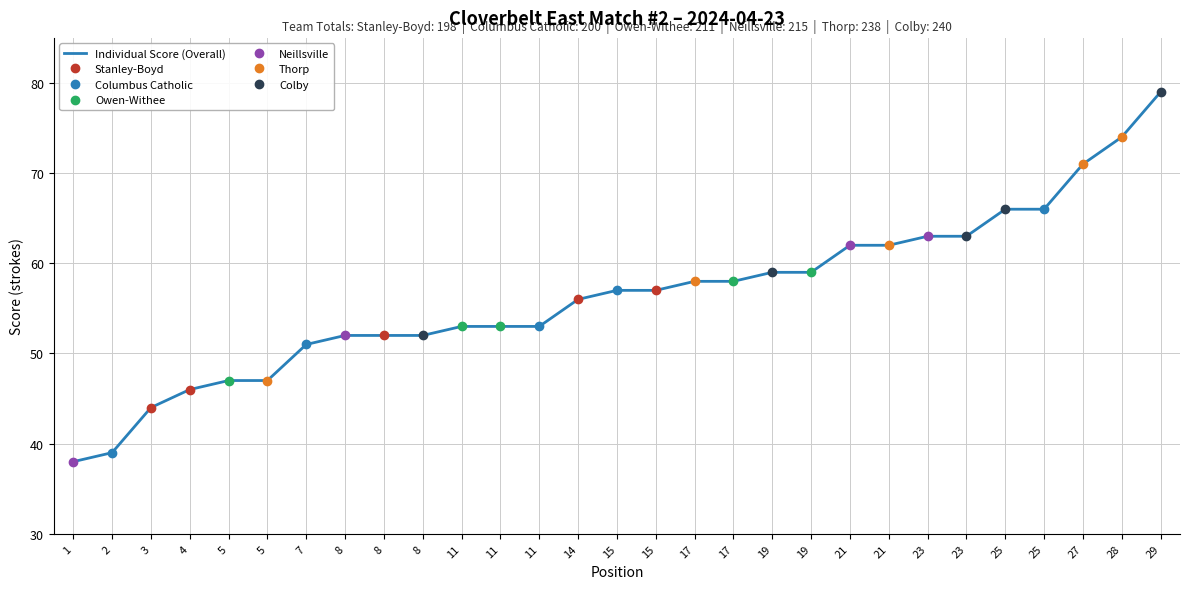

List the labels in order of value, largest first.

29, 28, 27, 25, 25, 23, 23, 21, 21, 19, 19, 17, 17, 15, 15, 14, 11, 11, 11, 8, 8, 8, 7, 5, 5, 4, 3, 2, 1